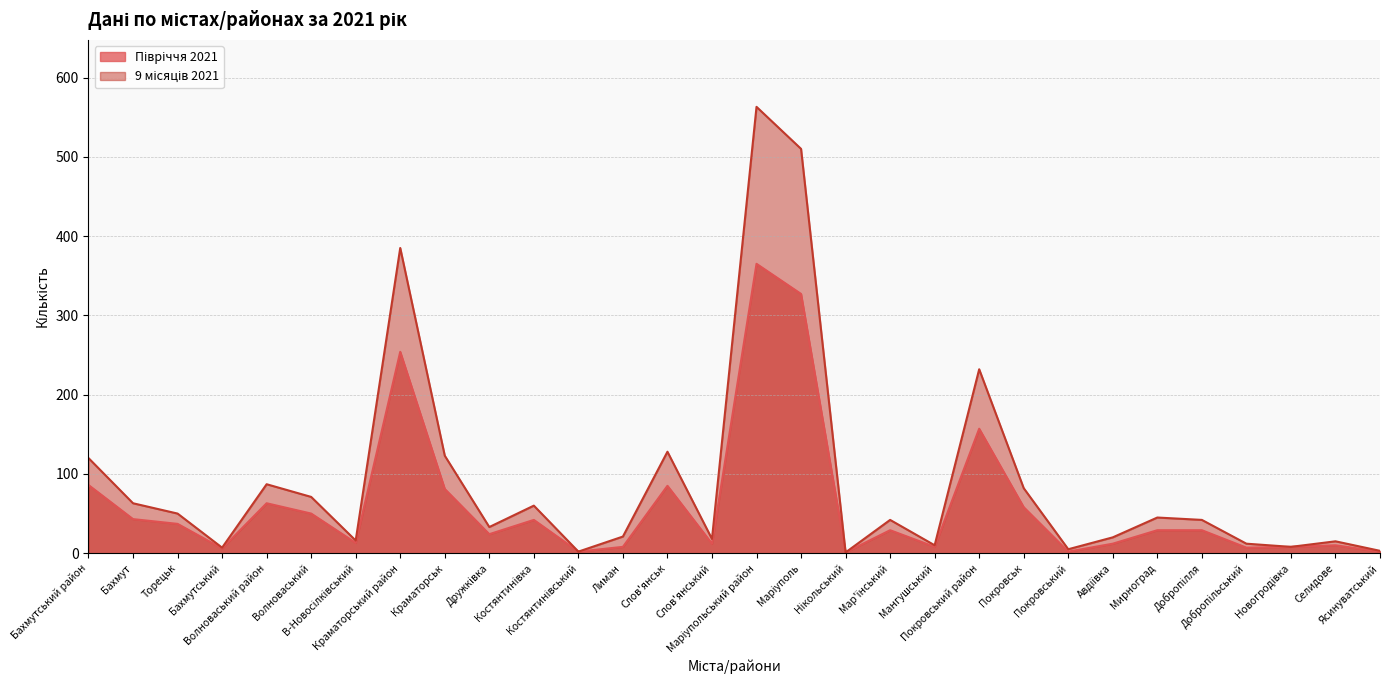

True or false: 9 місяців 2021 has a value of 42 at Мар'їнський.

True